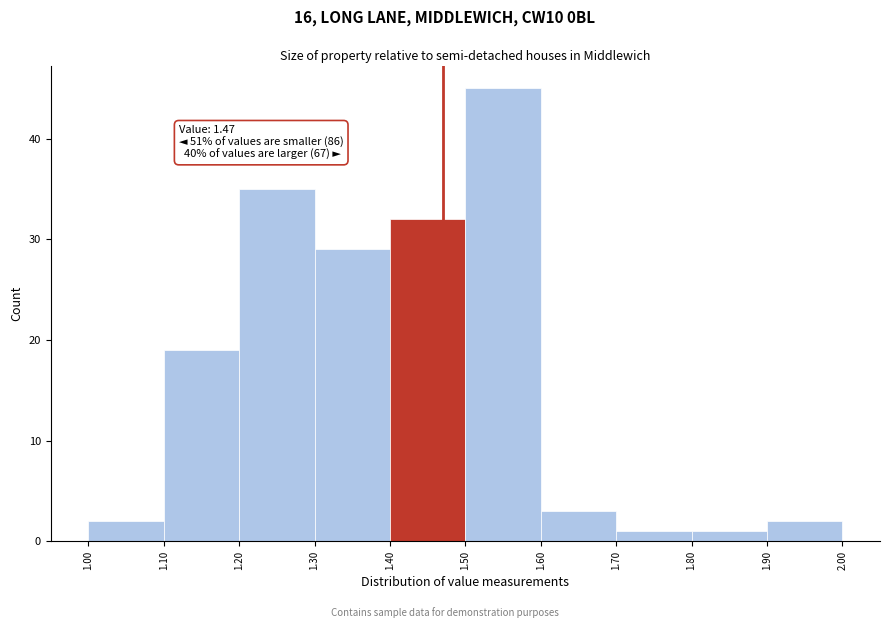

Which range on the x-axis has the tallest bar?

1.50 to 1.60